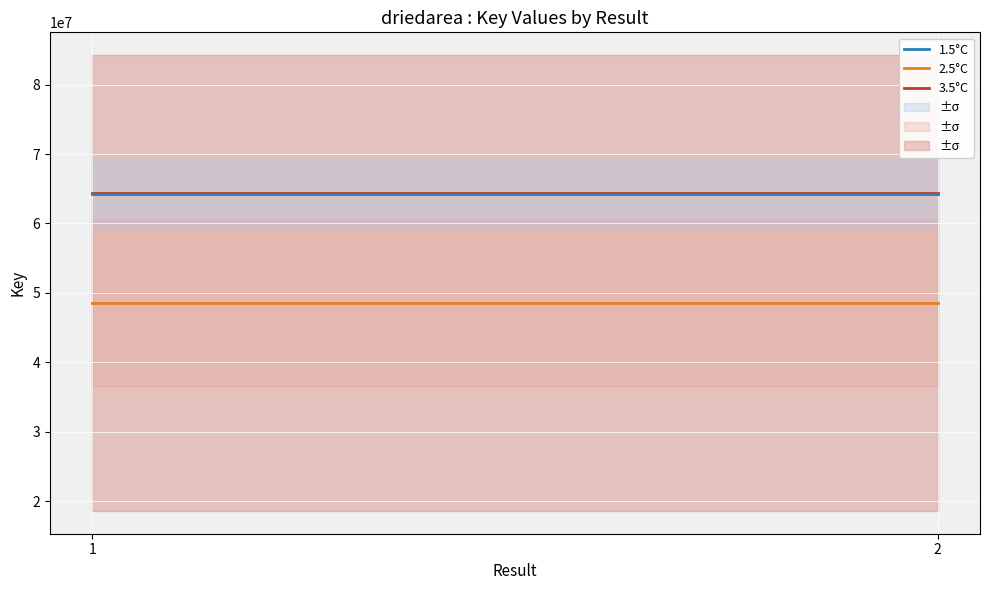

What is the sum of the 1.5°C values at 1 and 2?

128502814